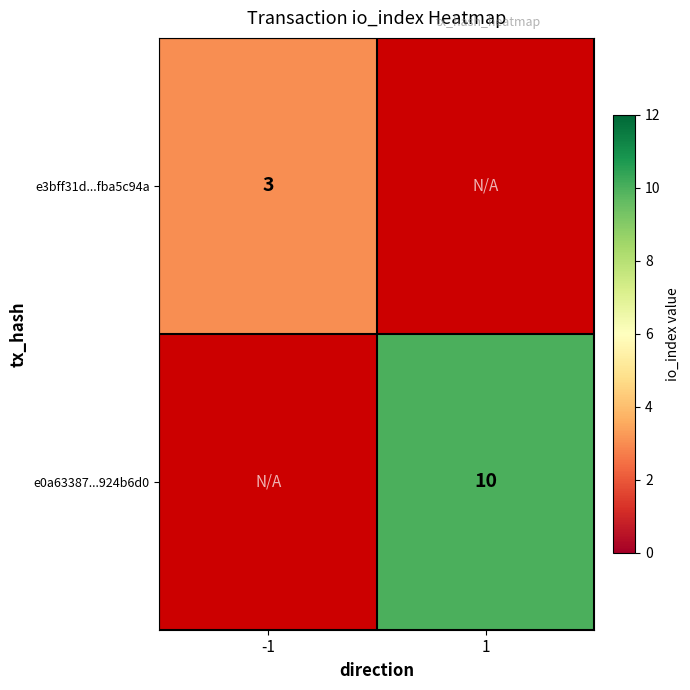

Rank the categories by e3bff31d...fba5c94a value from highest to lowest.

-1, 1